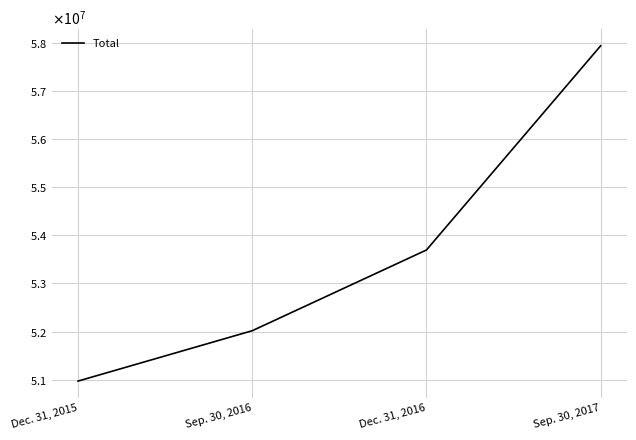

What is the minimum value shown in the chart?

50972176